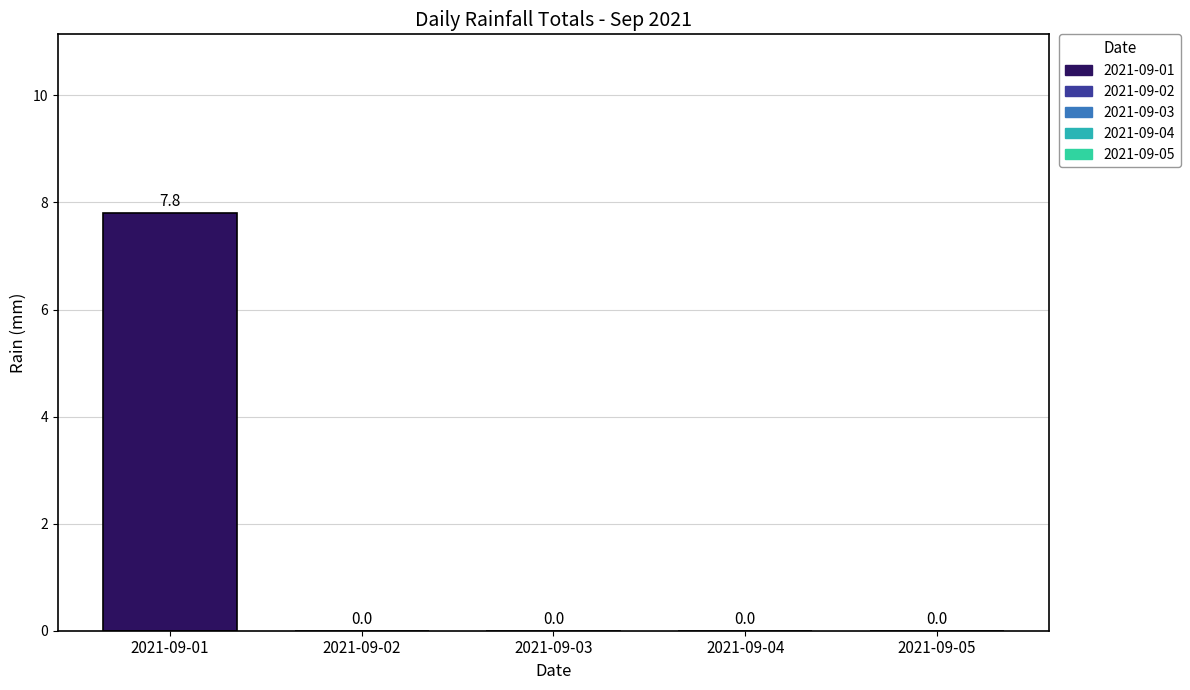

The value of 2021-09-05 at 20 is 0.0. True or false?

True